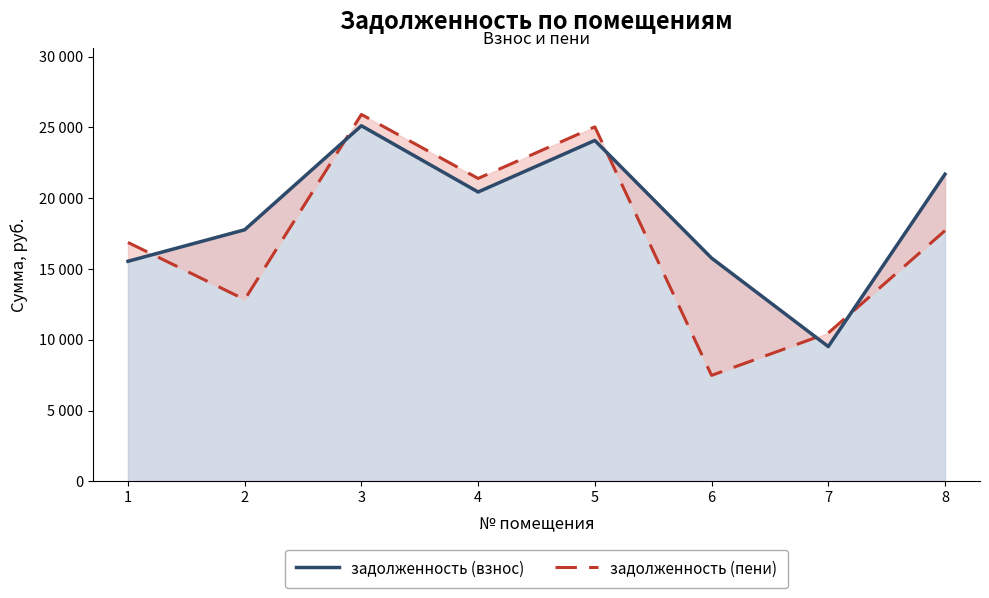

What is the difference between the maximum and second lowest values in the задолженность (пени) series?

15435.6